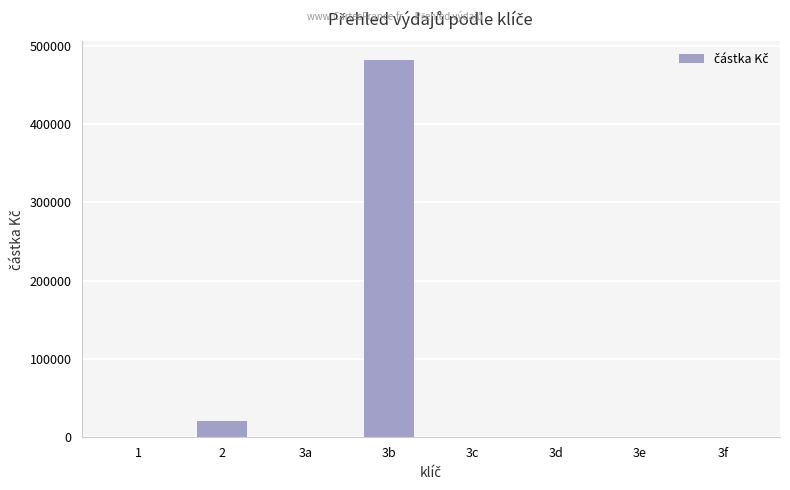

The chart shows a value of 0.0 at 3a. True or false?

True